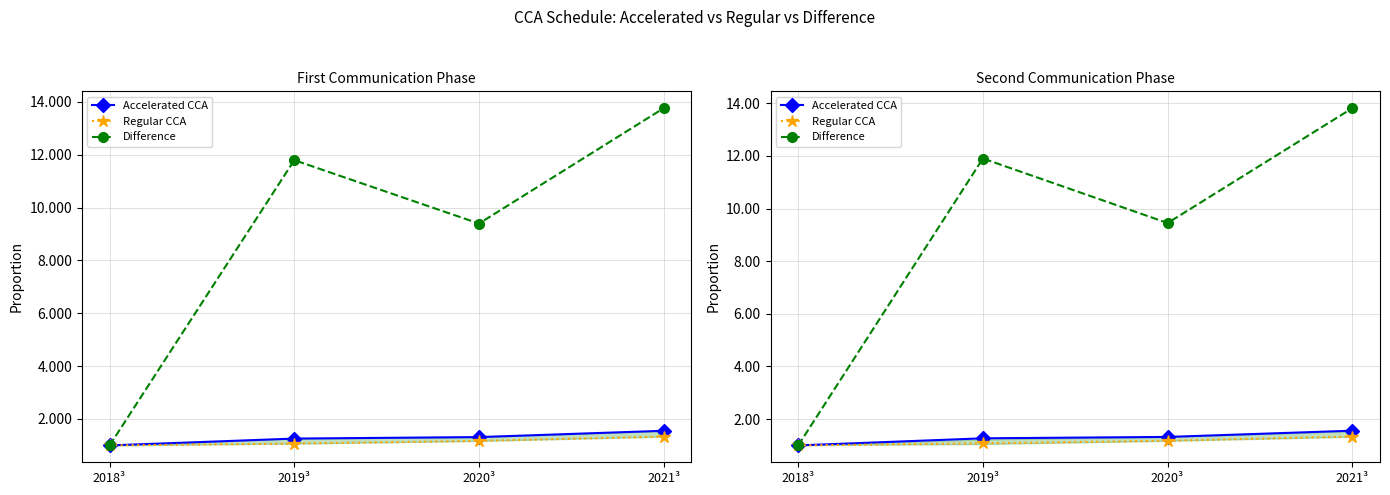

Where is Regular CCA nearest to the value 1?

2018³